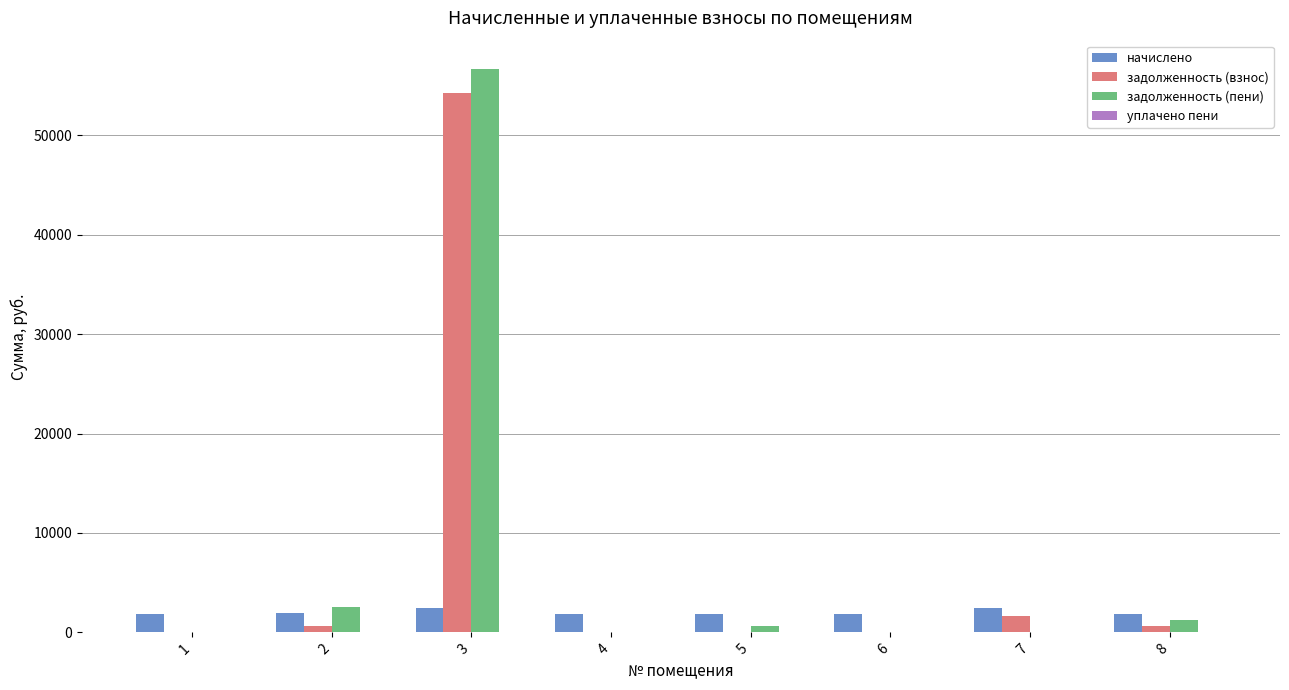

What is the greatest value displayed?

56701.6